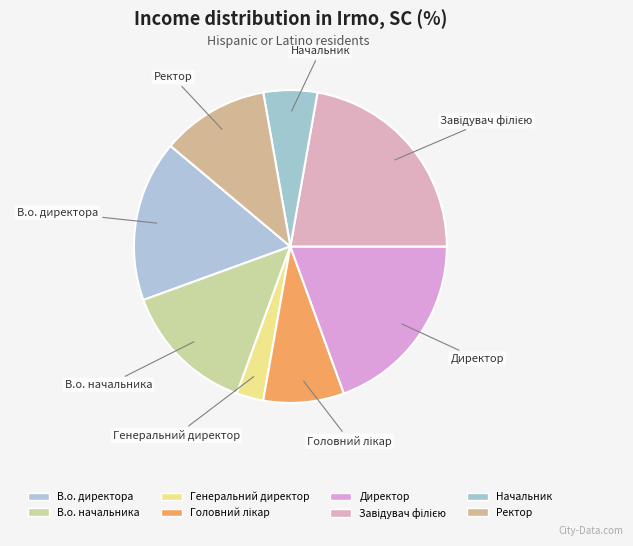

Does Генеральний директор represent more than half of the total?

No